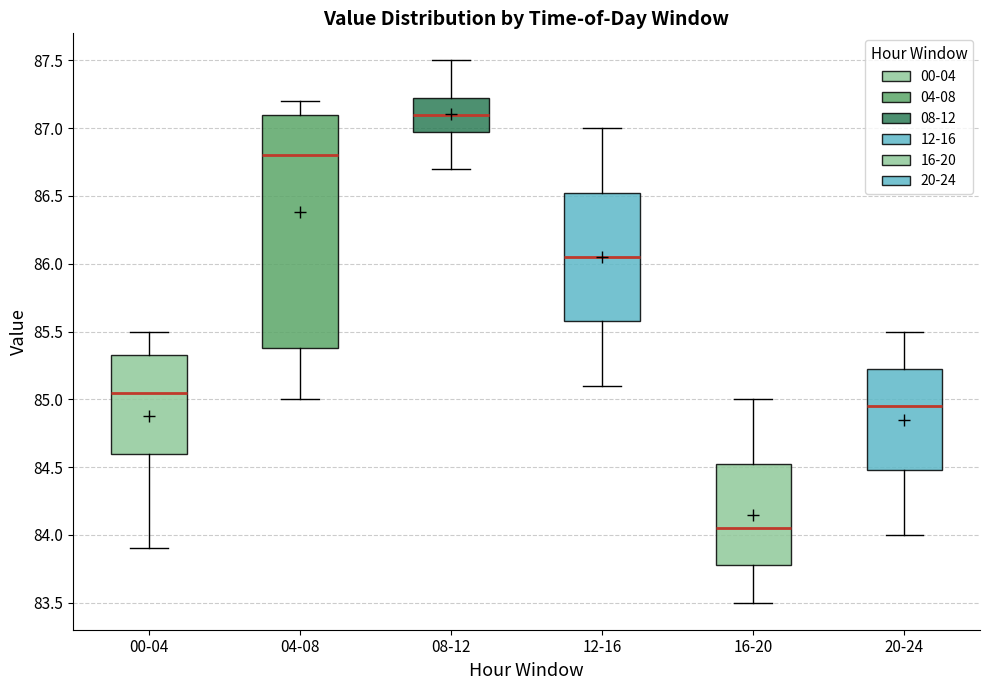

Reading left to right, read every box against the y-axis: the position of its median line, the range the box covers, and the ends of its whiskers. The values are not printed on the chart, so give them approximately, as read against the axis.

00-04: median 85.05, box 84.60 to 85.35, whiskers 83.90 to 85.50
04-08: median 86.80, box 85.40 to 87.10, whiskers 85.00 to 87.20
08-12: median 87.10, box 87.00 to 87.25, whiskers 86.70 to 87.50
12-16: median 86.05, box 85.60 to 86.55, whiskers 85.10 to 87.00
16-20: median 84.05, box 83.80 to 84.55, whiskers 83.50 to 85.00
20-24: median 84.95, box 84.50 to 85.25, whiskers 84.00 to 85.50